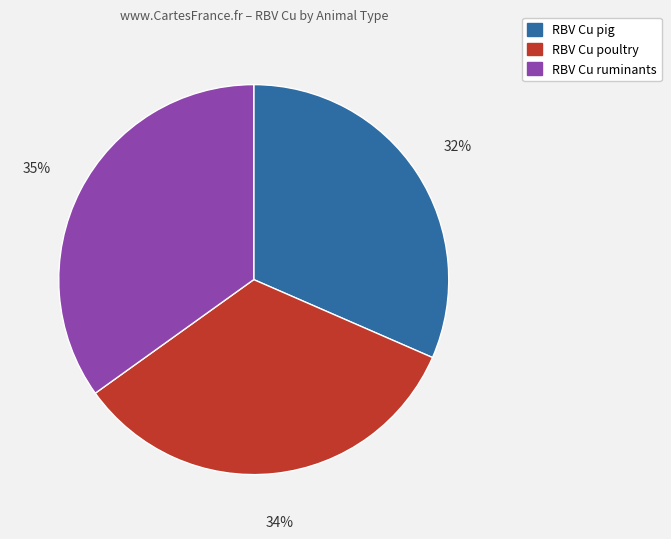

Is there a majority slice in this chart?

No